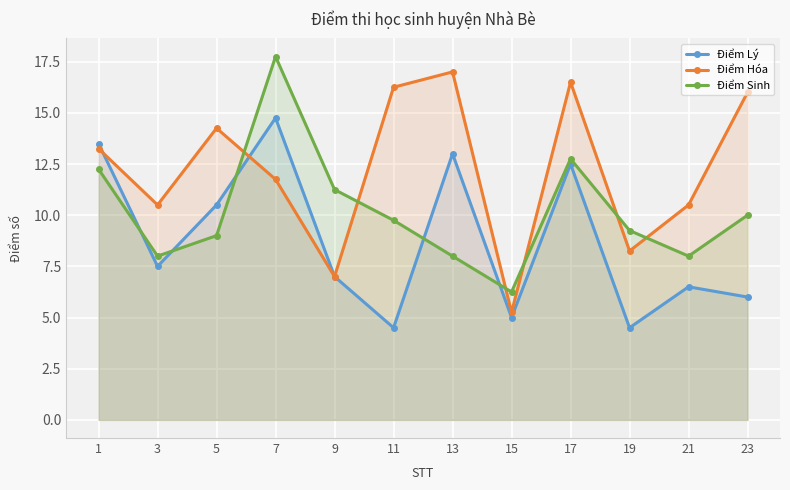

Which series has the largest total across all categories?

Điểm Hóa